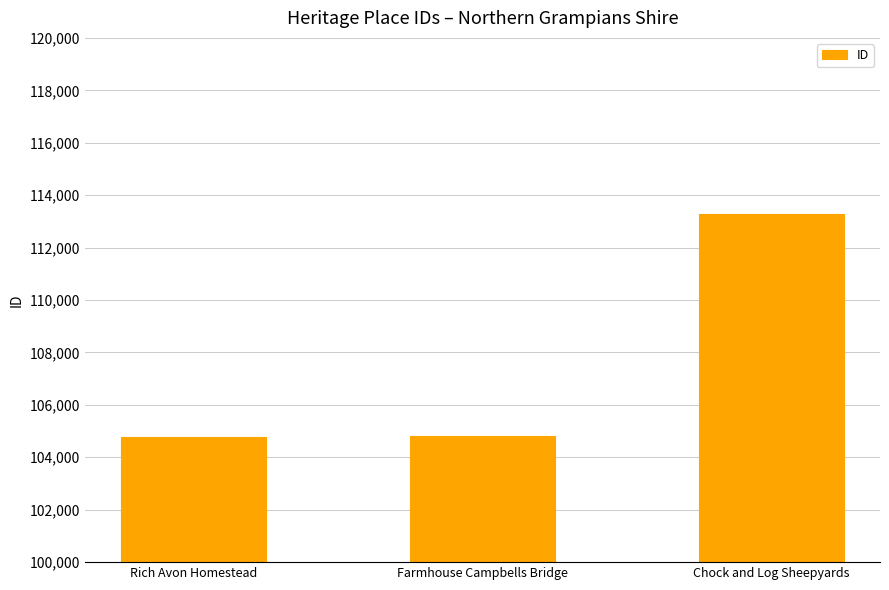

Which label corresponds to the largest value in the chart?

Chock and Log Sheepyards